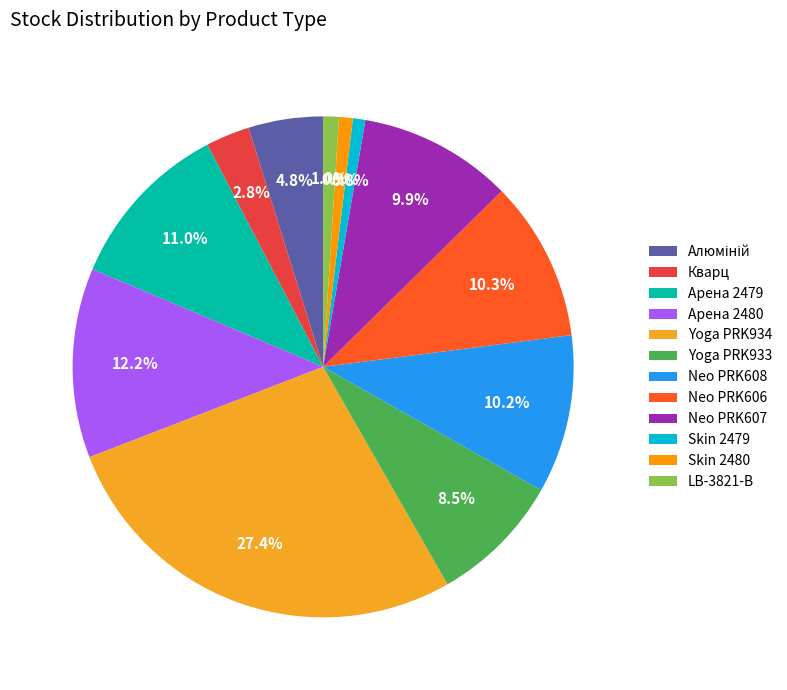

Combined, what portion of the pie is Yoga PRK933 and LB-3821-В?

9.5%